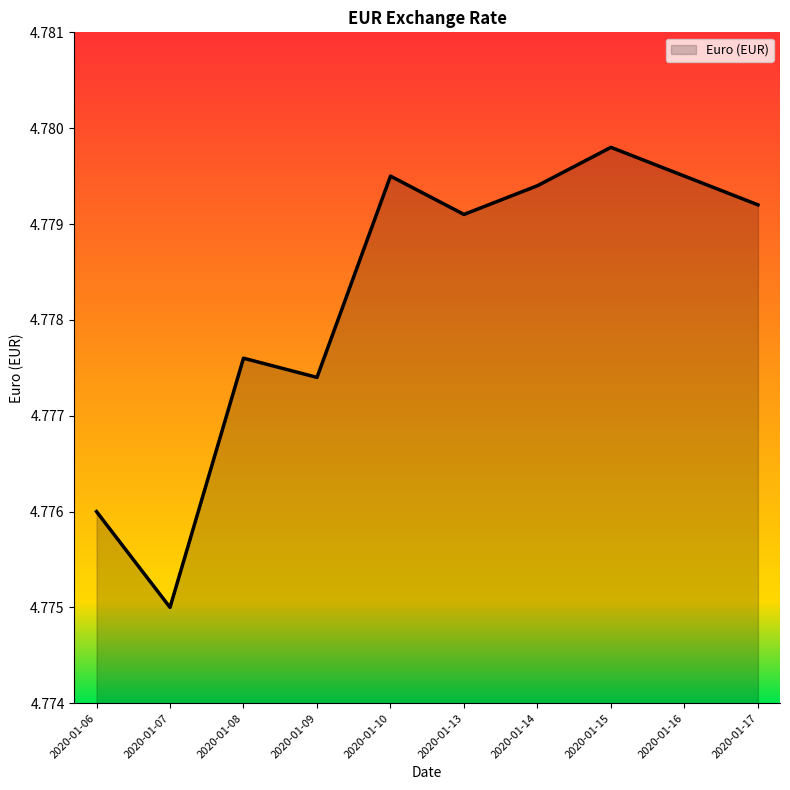

True or false: the data shows 6.3 at 2020-01-09.

False